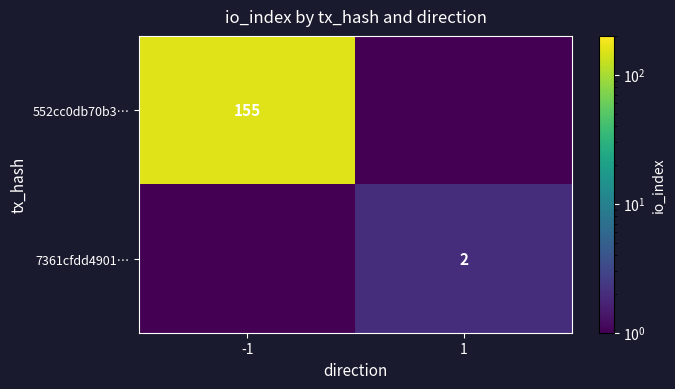

The value of 552cc0db70b3… at -1 is 155.0. True or false?

True